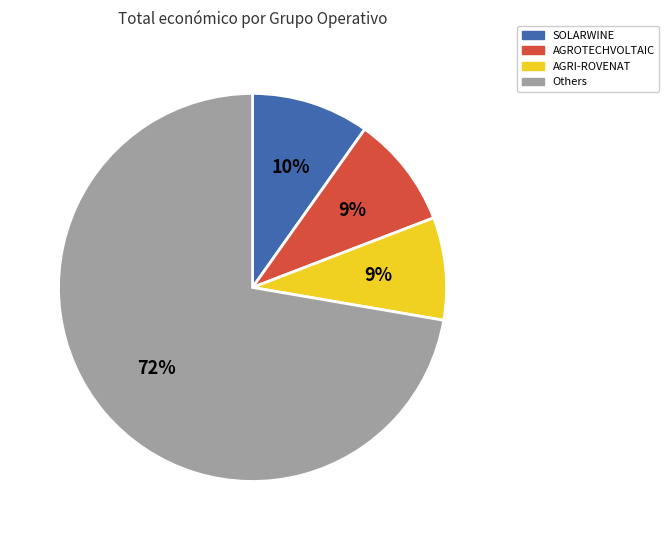

To the nearest percent, what percentage of the pie is SOLARWINE?

10%